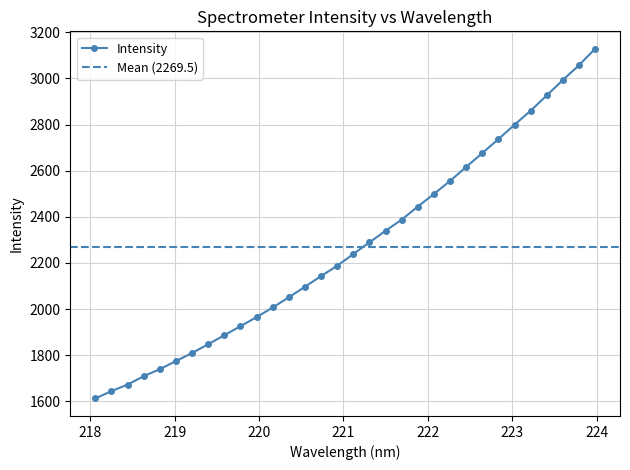

What is the value of the 2nd point from the left?

1644.6